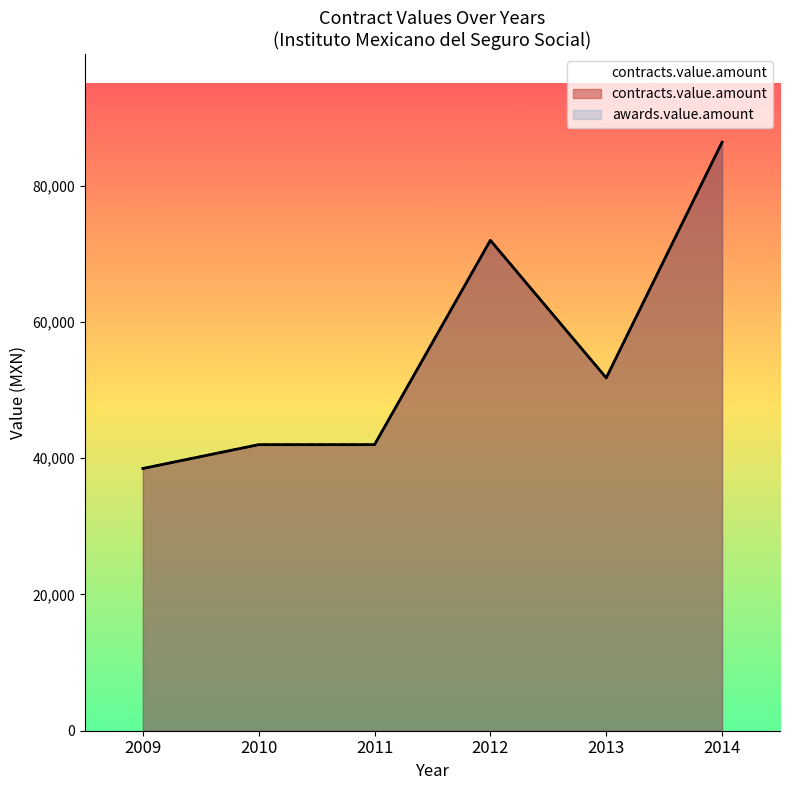

List the labels in order of value, smallest first.

2009, 2010, 2011, 2013, 2012, 2014